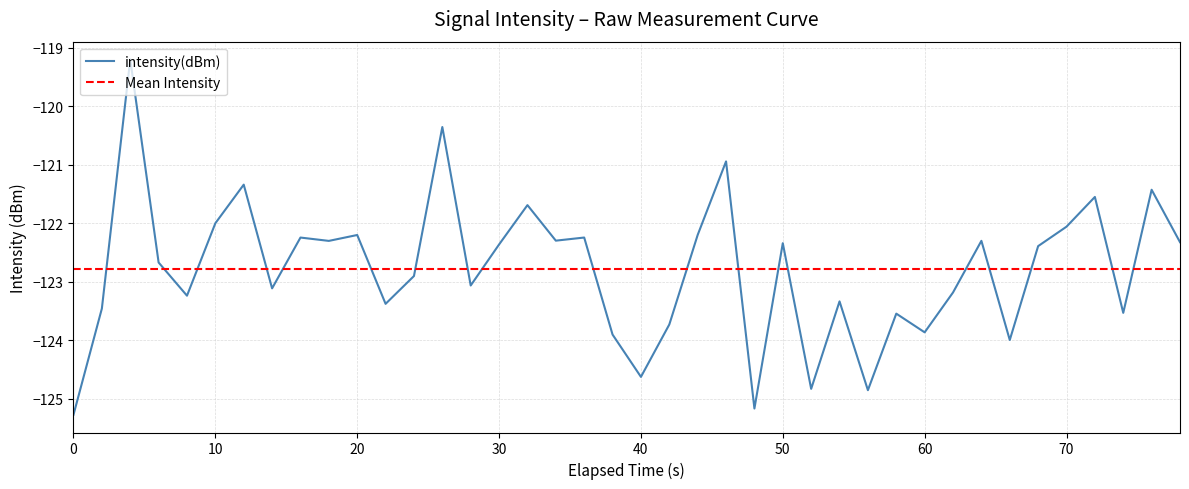

How many lines are shown in the chart?

1